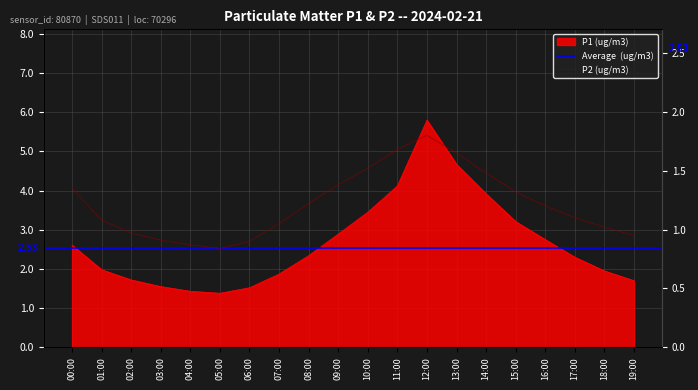

At which category does the chart reach its peak across all series?

12:00